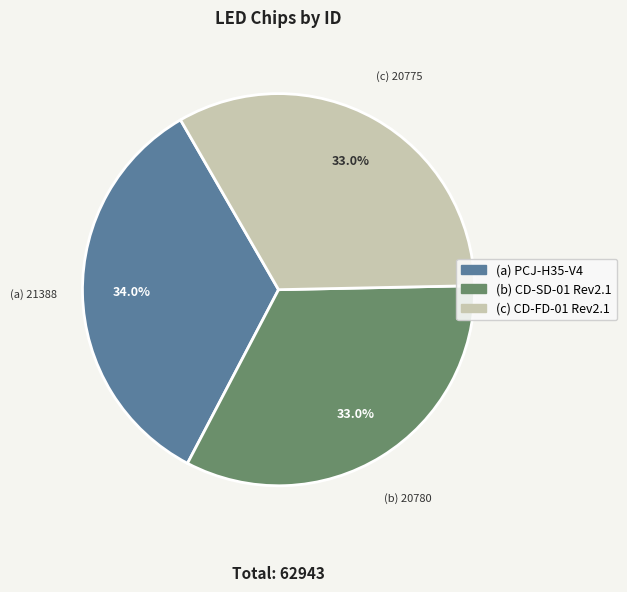

How much of the chart is everything except (a) PCJ-H35-V4?

66.0%